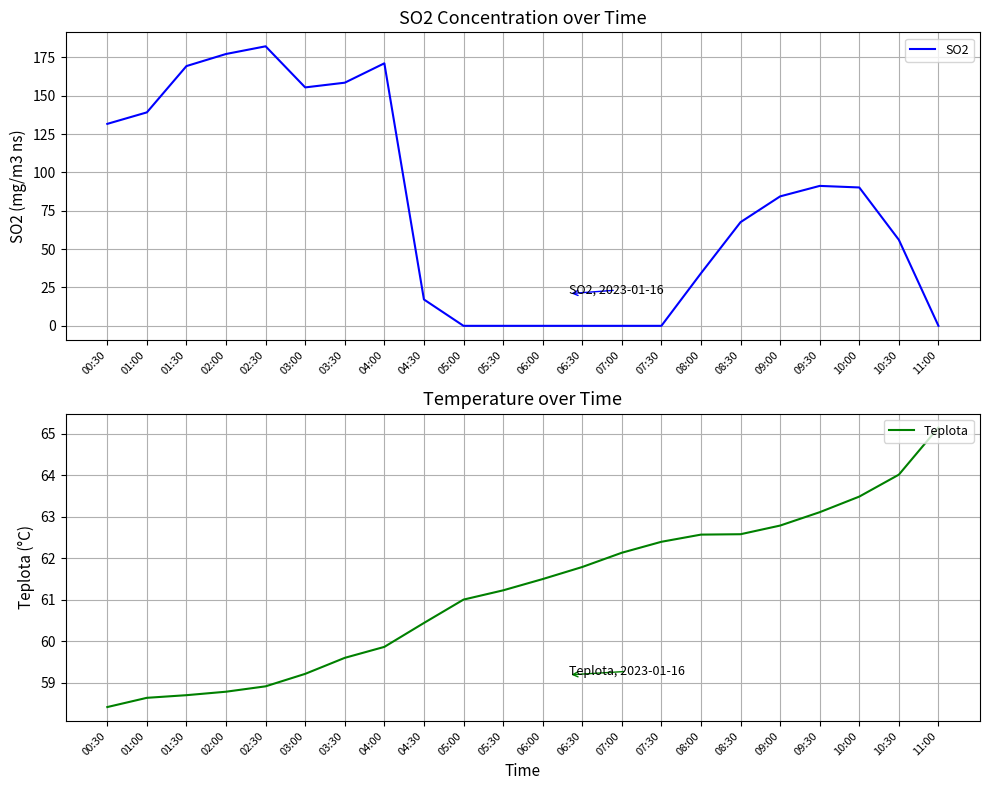

Which series changed the most between 02:30 and 03:30?

SO2